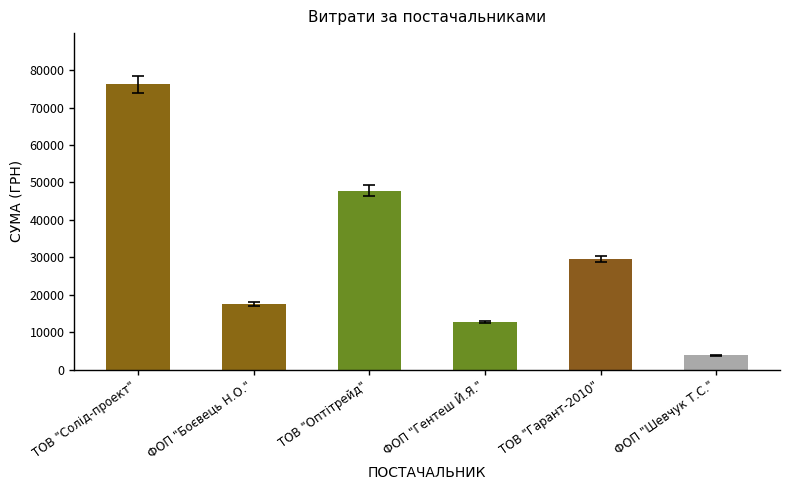

What is the sum of all values?

187822.7